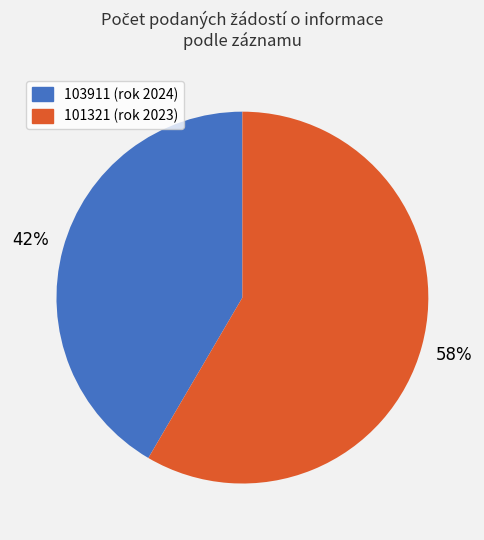

Is the sum of 103911 and 101321 greater than half?

Yes